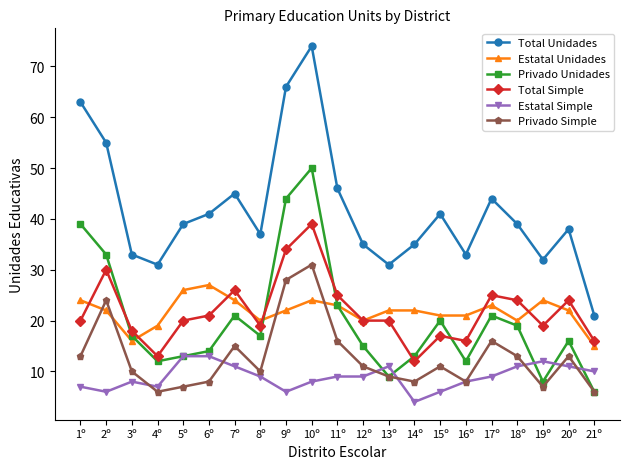

How many data points does each series have?

21